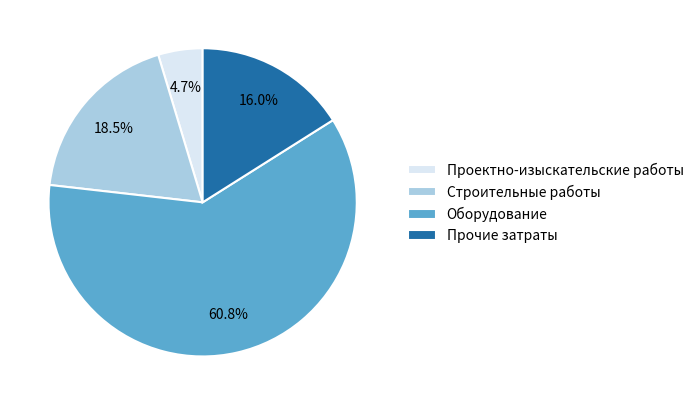

Which slice is the smallest?

Проектно-изыскательские работы